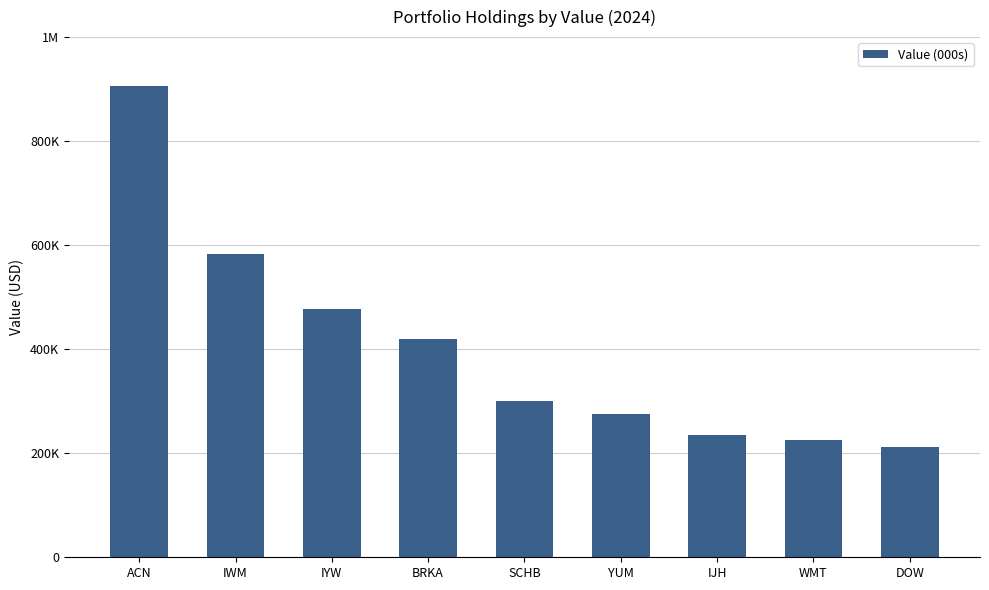

What is the change in value from IJH to DOW?

-24000